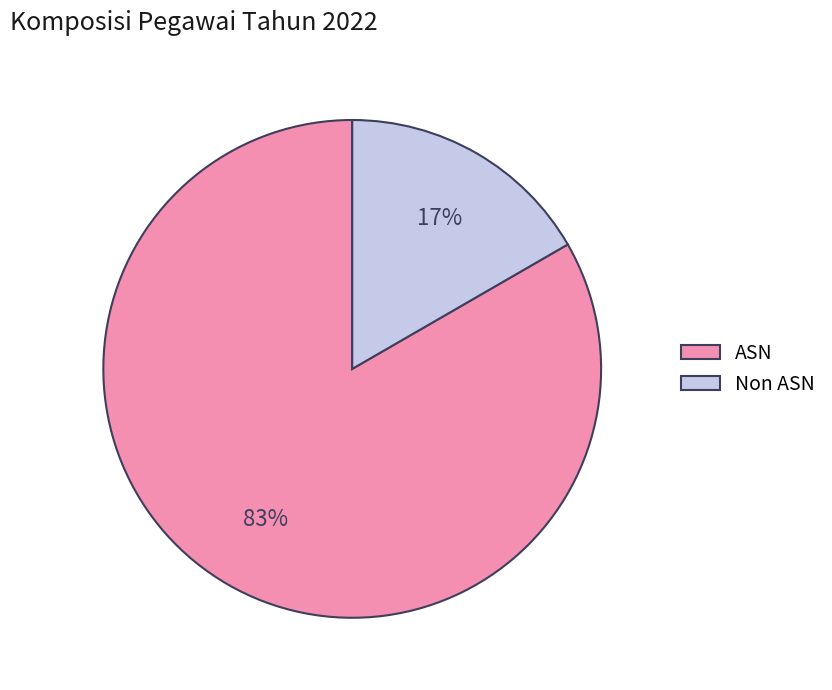

Approximately how many times larger is the value at Non ASN compared to ASN?

0.2